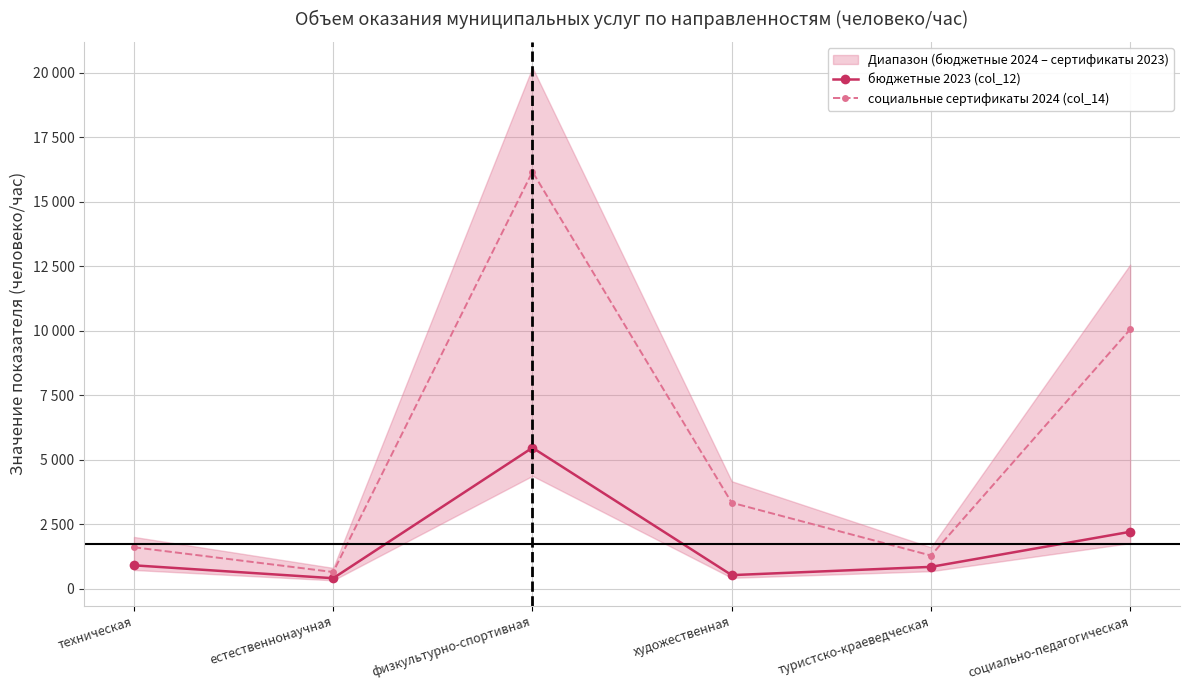

Which series has the largest total across all categories?

социальные сертификаты 2024 (col_14)